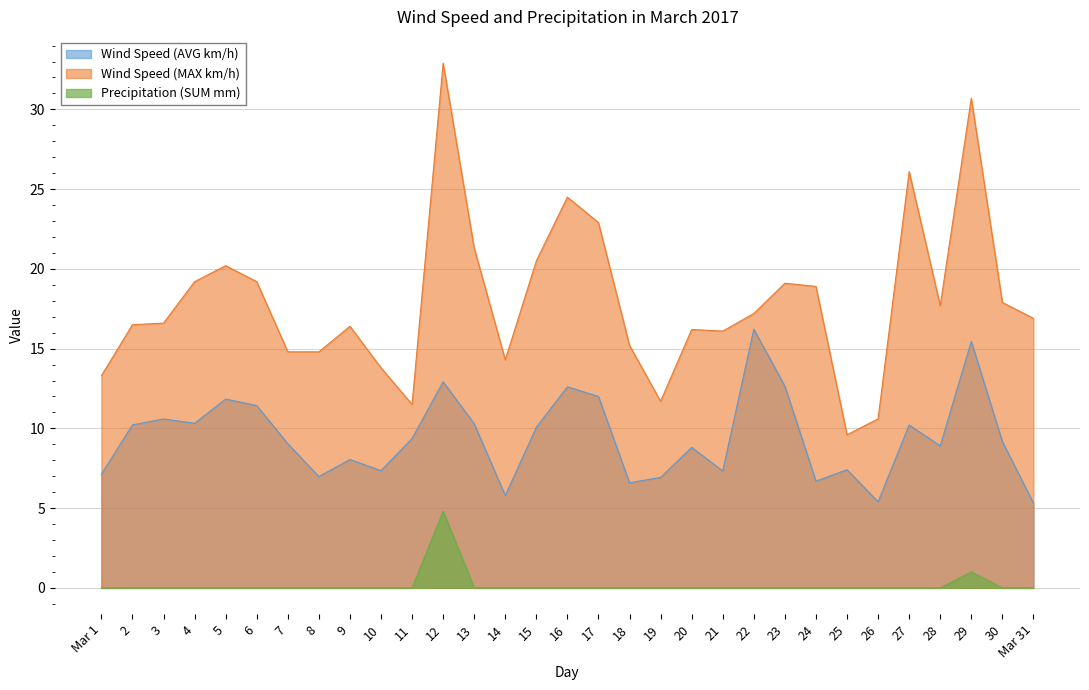

How many data points in Wind Speed (AVG km/h) are above 9?

17